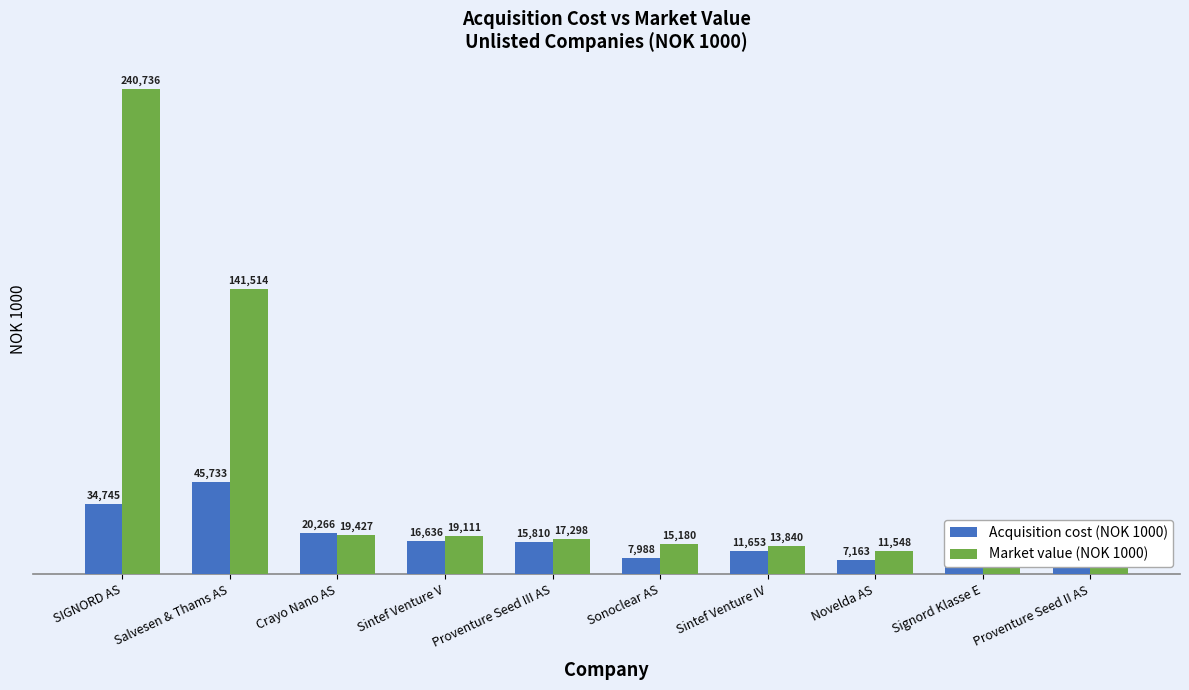

How many groups of bars are there?

10